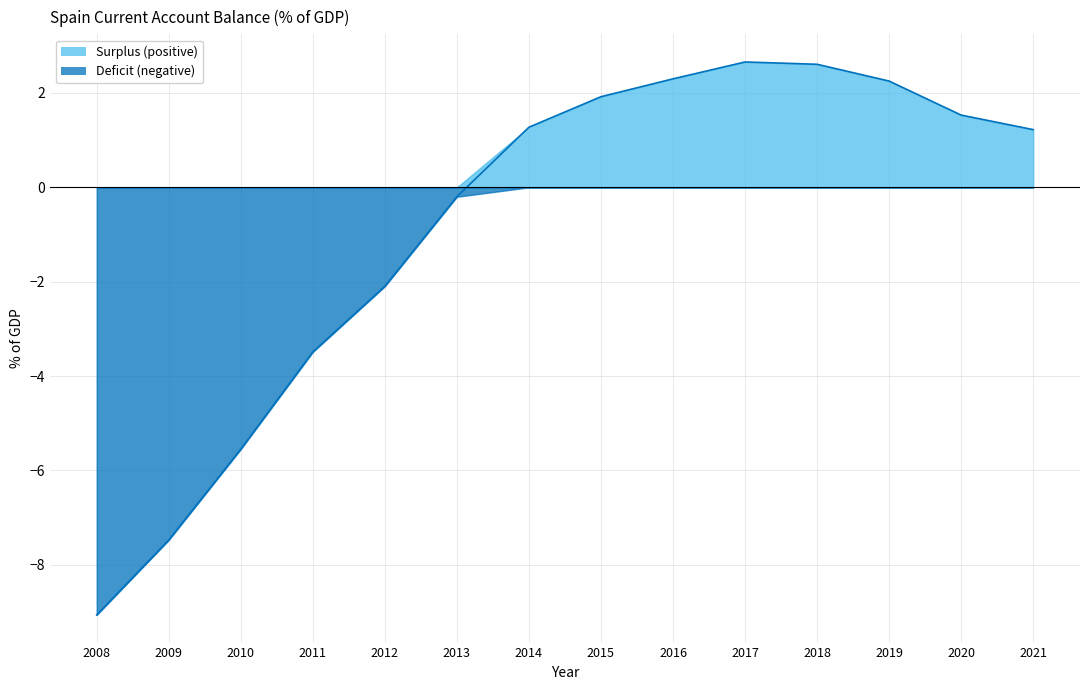

How many lines are shown in the chart?

1